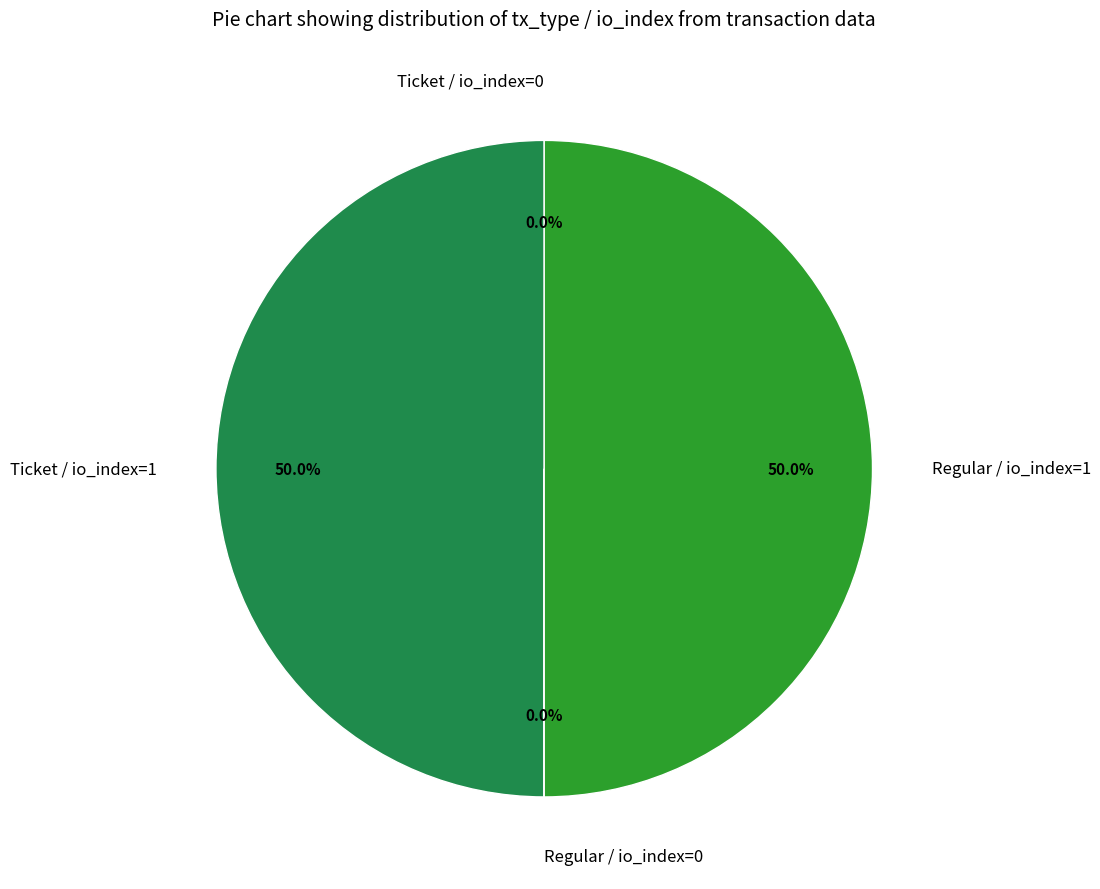

Combined, what portion of the pie is Ticket / io_index=1 and Regular / io_index=1?

100.0%